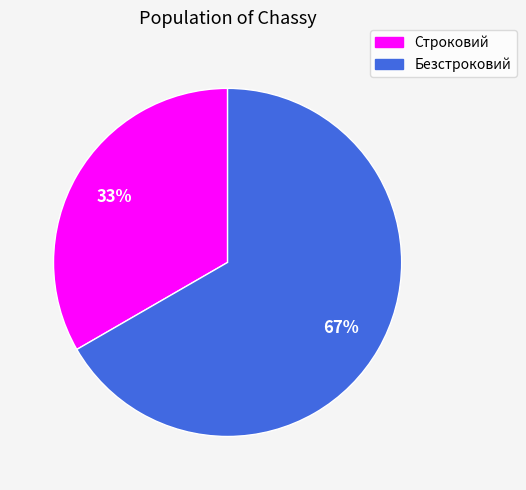

Do Строковий and Безстроковий together represent more than half of the pie?

Yes